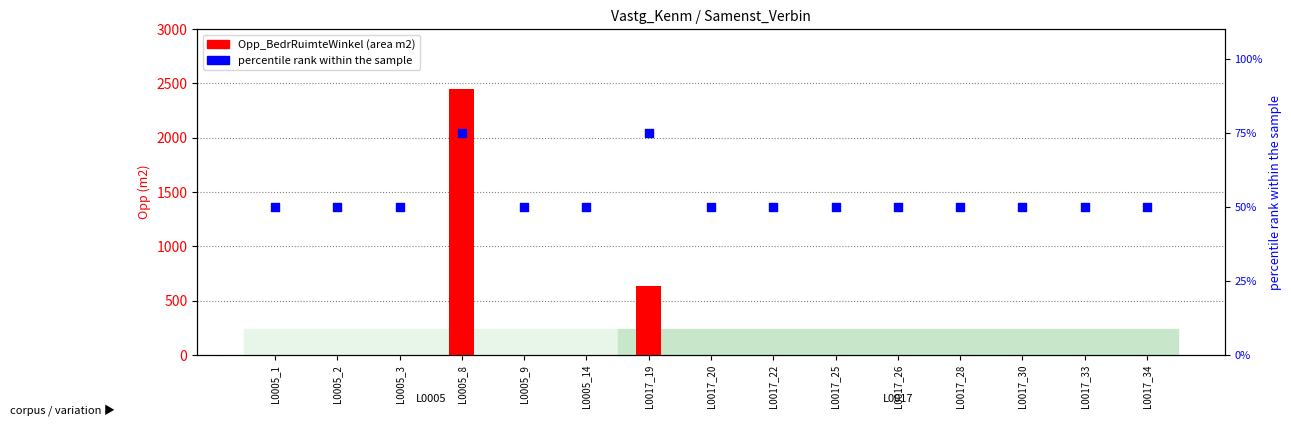

Which series has the widest spread of Y values?

Opp_BedrRuimteWinkel